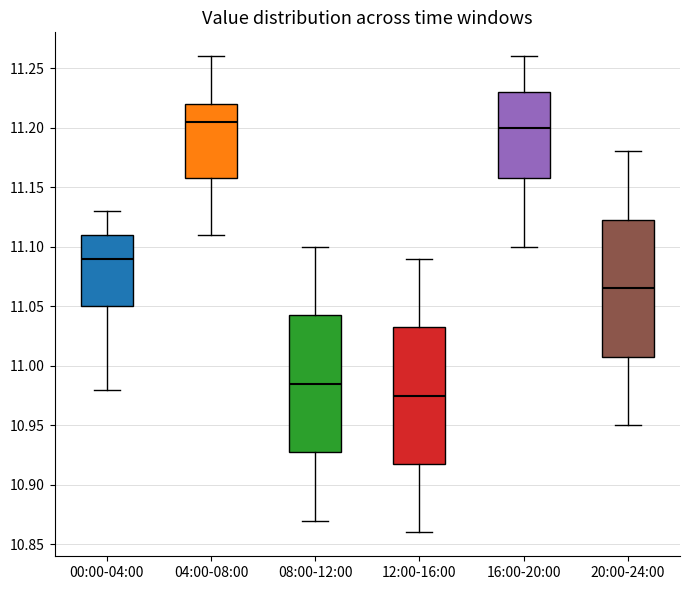

Where does the median line of the box for 04:00-08:00 sit on the y-axis? The values are not printed on the chart, so give them approximately, as read against the axis.

11.205